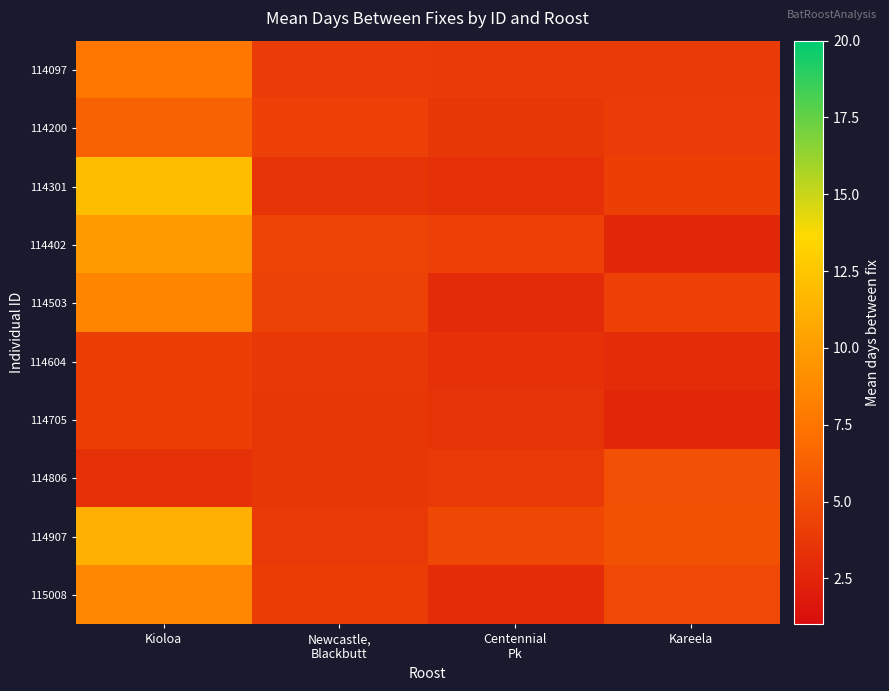

What is the difference between the highest and lowest values at Kareela?

2.6